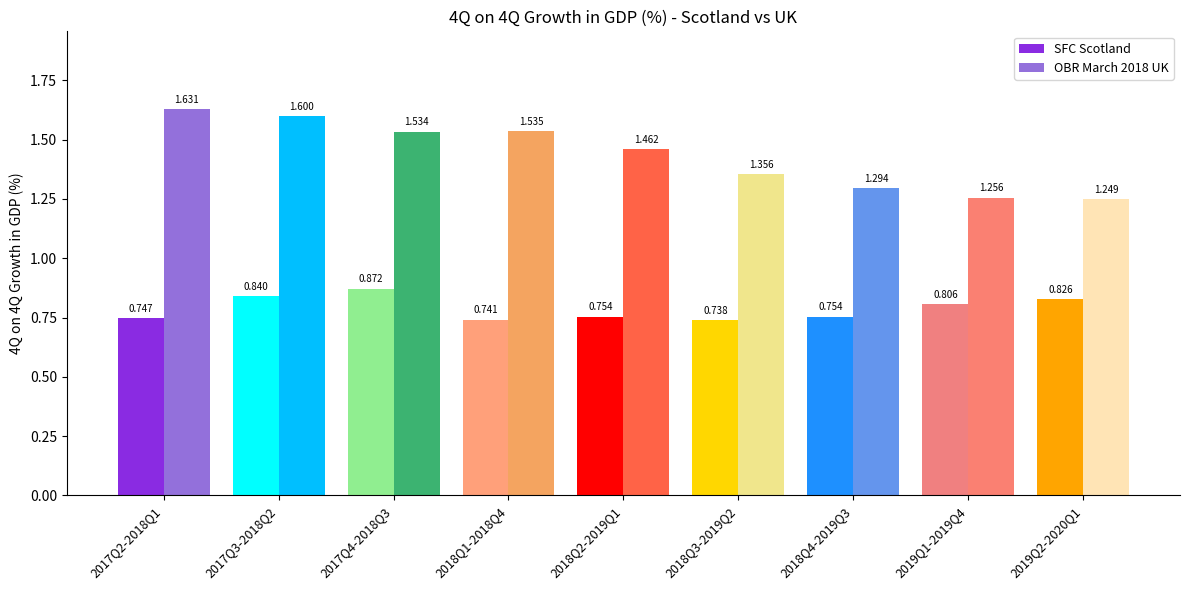

Between 2017Q2-2018Q1 and 2017Q4-2018Q3, which series saw the biggest shift?

SFC Scotland